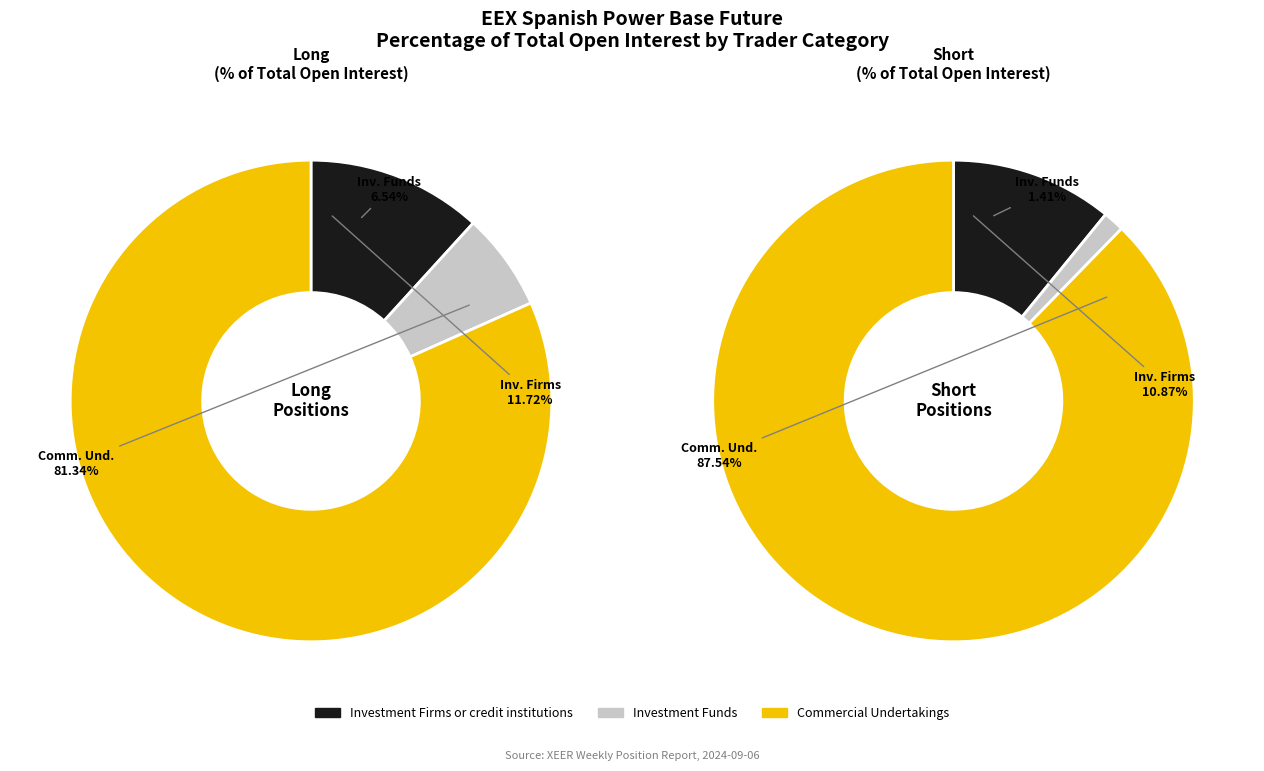

Which series has the widest spread of values?

Short